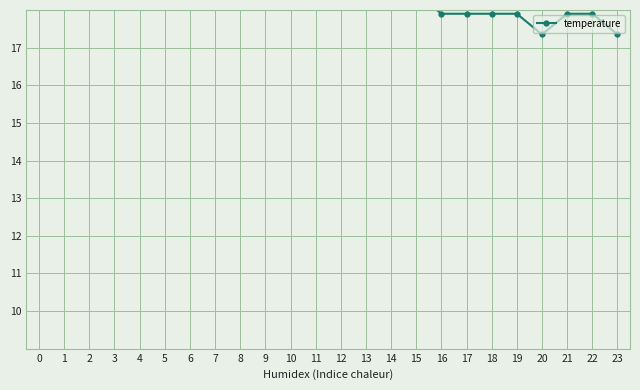

Read the value at 13.

18.4